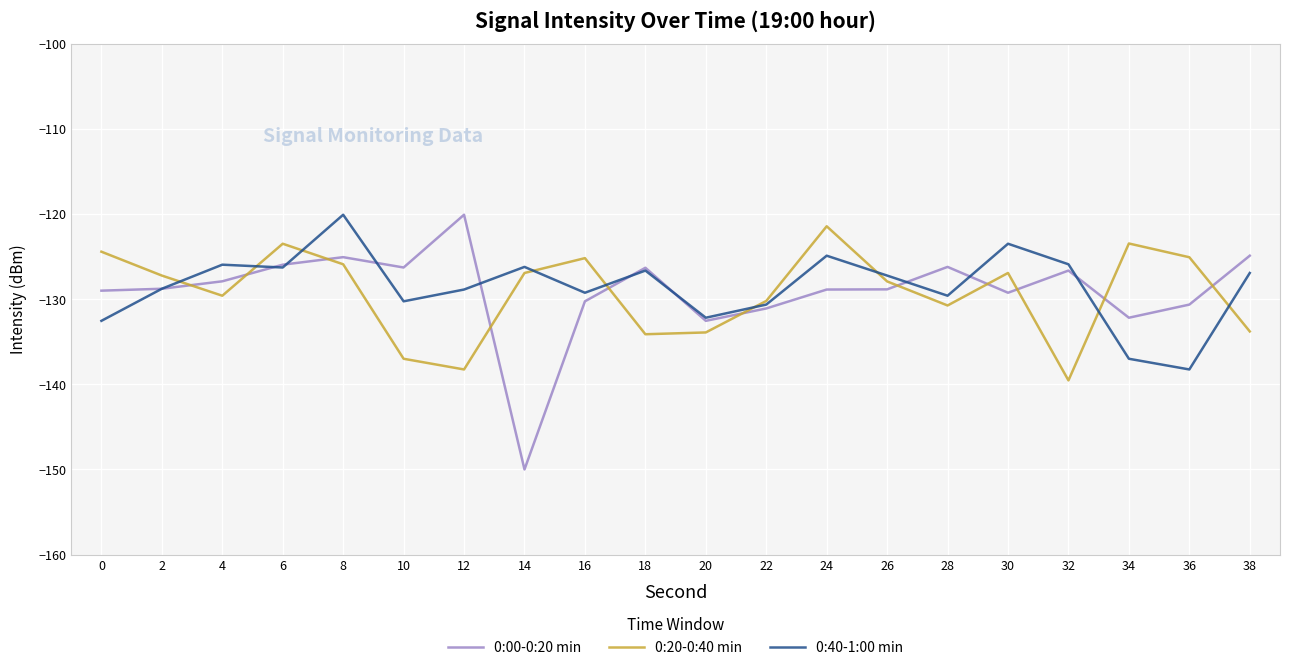

What is the spread (max minus min) of values at 18?

7.8